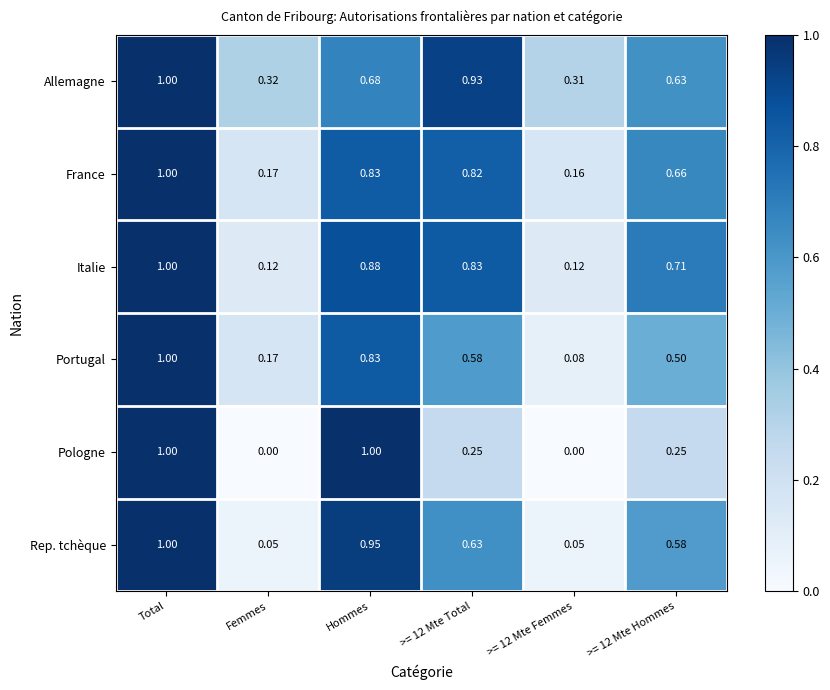

Which series has the largest total across all categories?

Allemagne